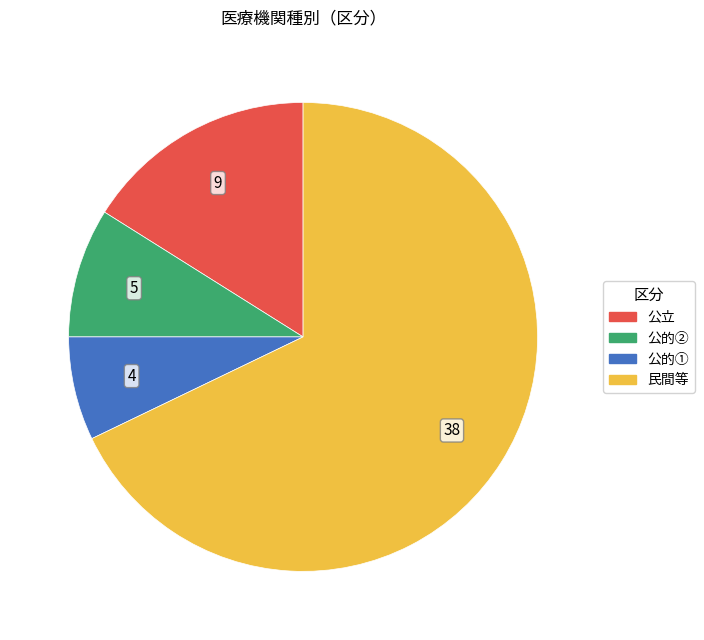

Is the sum of 民間等 and 公的① greater than half?

Yes